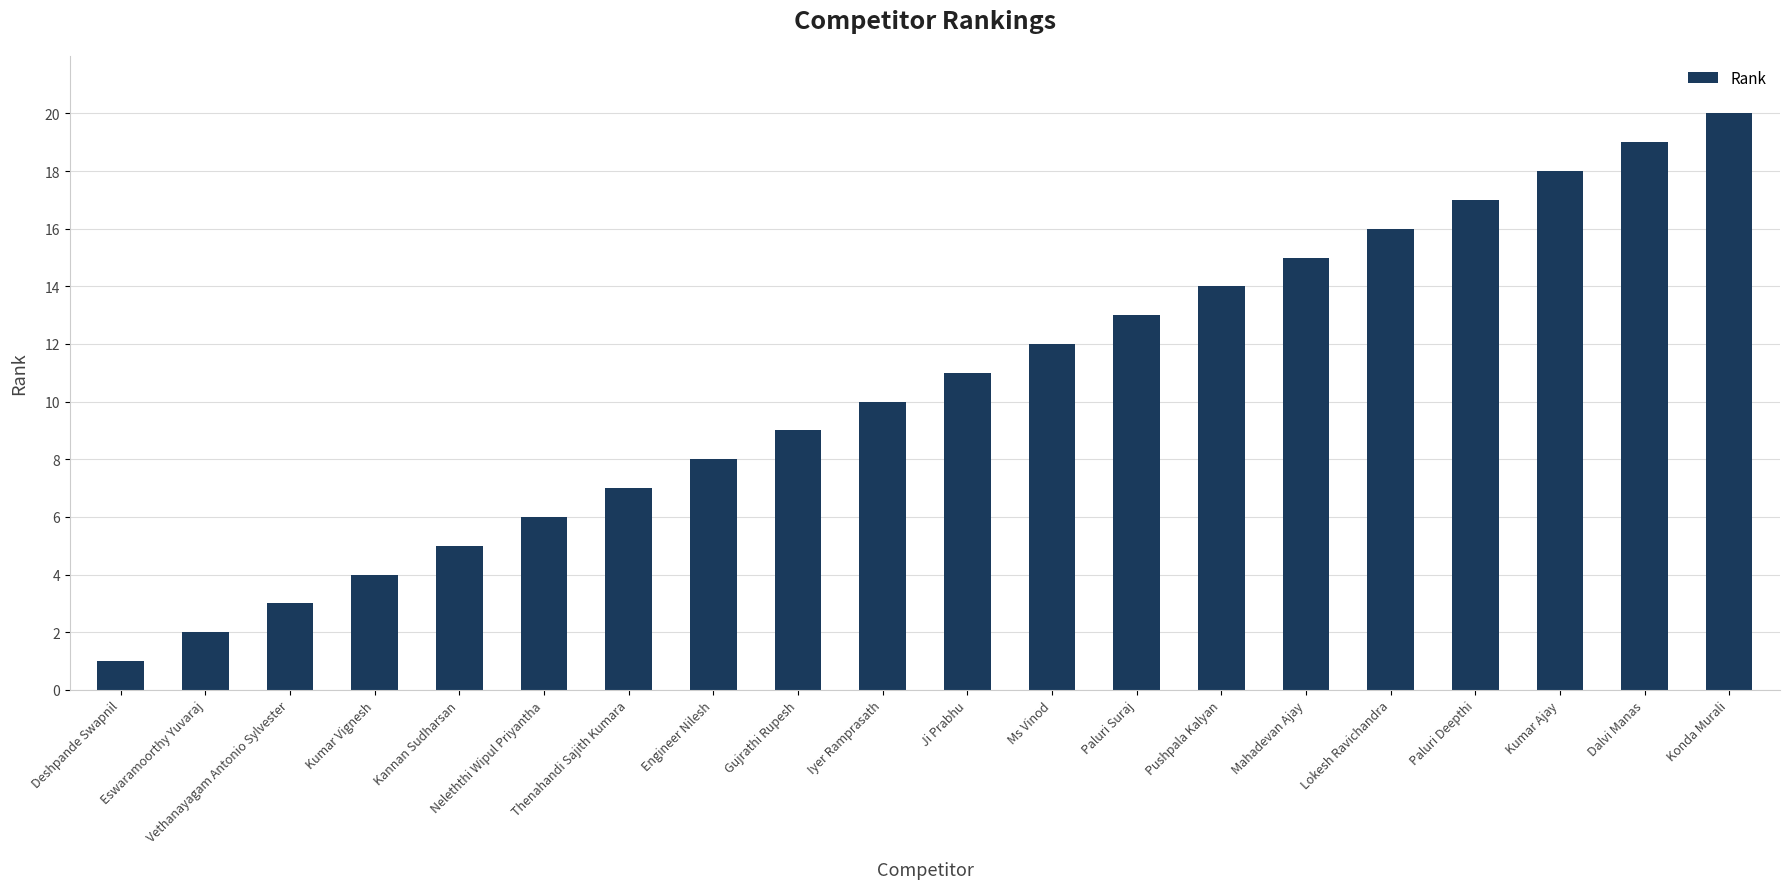

Reading left to right, what are all the values shown in this chart?

Deshpande Swapnil=1	Eswaramoorthy Yuvaraj=2	Vethanayagam Antonio Sylvester=3	Kumar Vignesh=4	Kannan Sudharsan=5	Neleththi Wipul Priyantha=6	Thenahandi Sajith Kumara=7	Engineer Nilesh=8	Gujrathi Rupesh=9	Iyer Ramprasath=10	Ji Prabhu=11	Ms Vinod=12	Paluri Suraj=13	Pushpala Kalyan=14	Mahadevan Ajay=15	Lokesh Ravichandra=16	Paluri Deepthi=17	Kumar Ajay=18	Dalvi Manas=19	Konda Murali=20